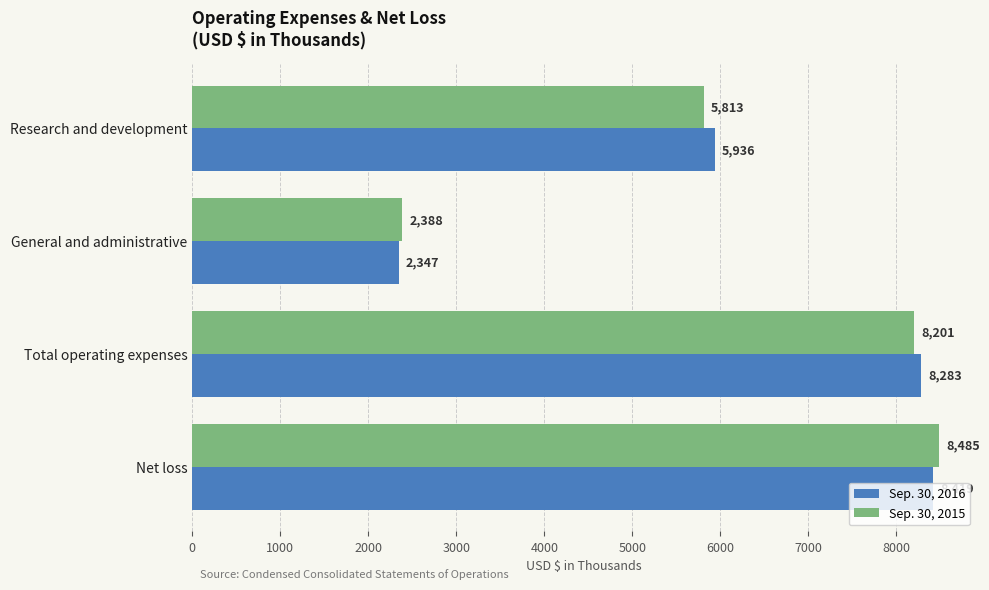

What are all the series names shown in the legend?

Sep. 30, 2016, Sep. 30, 2015